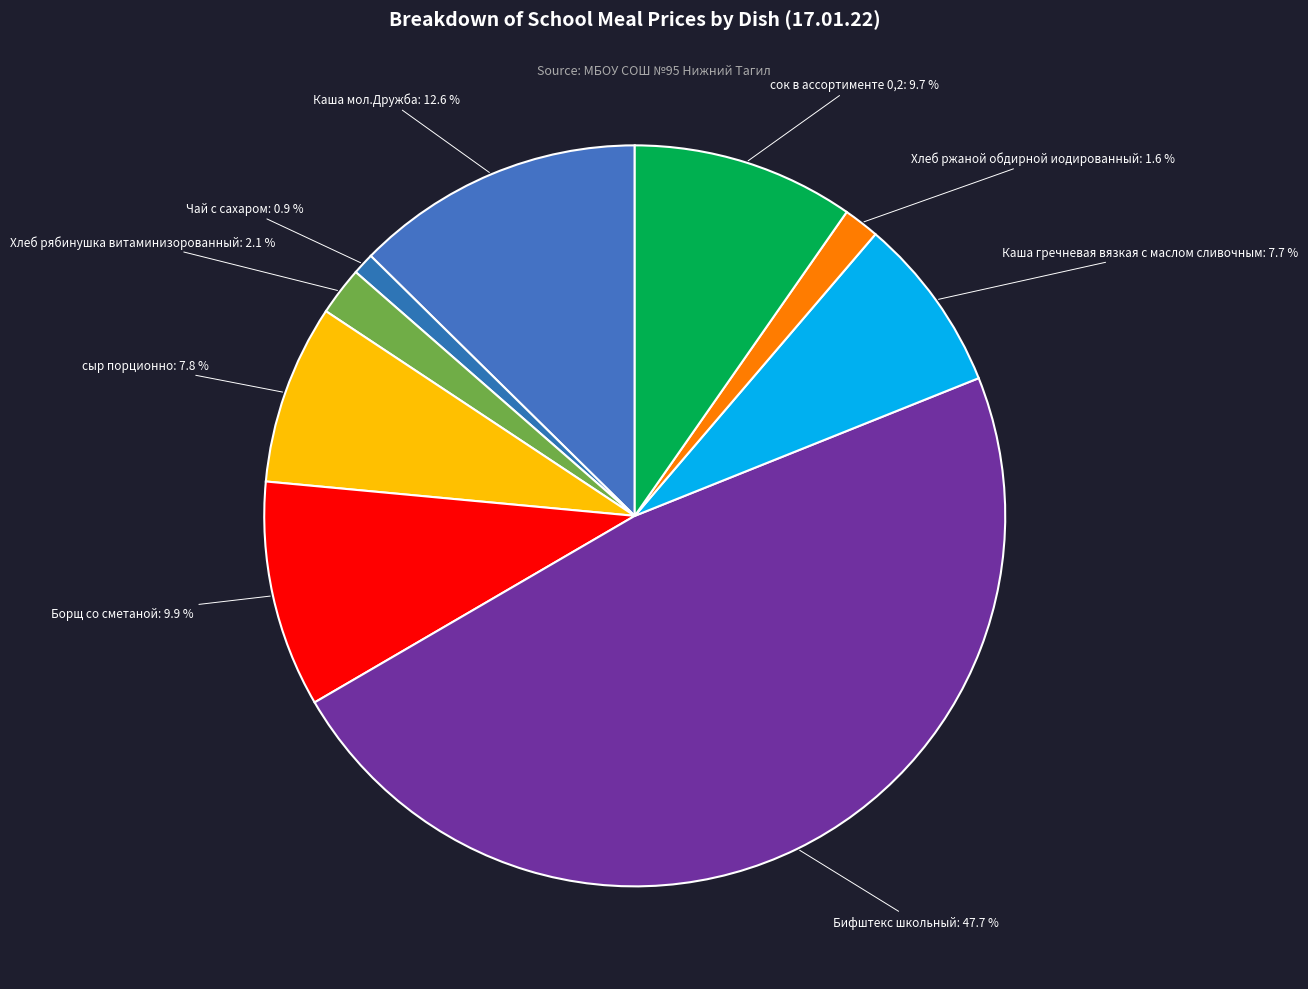

To the nearest percent, what is the combined percentage of Каша мол.Дружба and сыр порционно?

20%